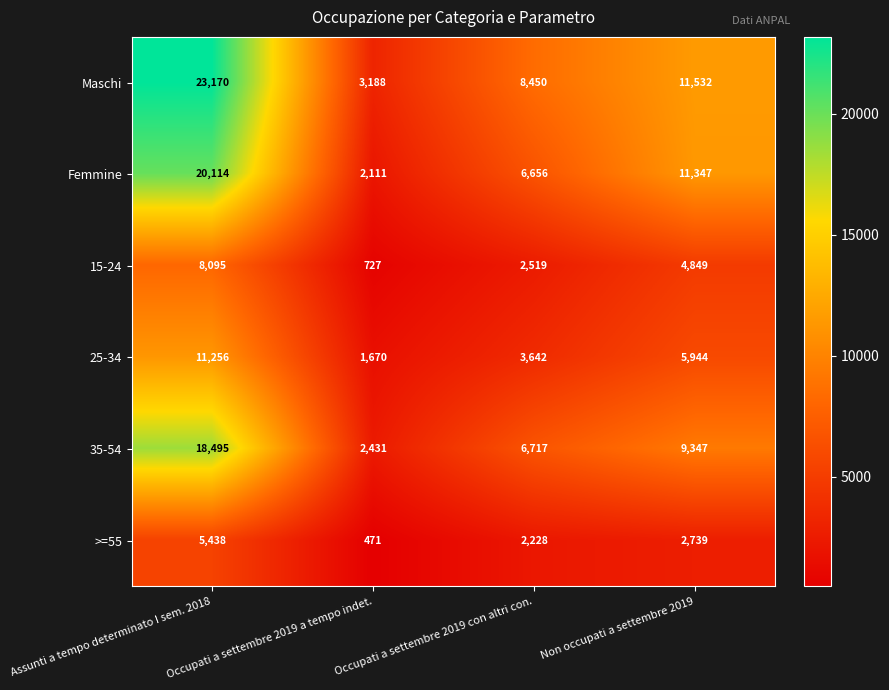

What is the maximum value shown in the chart?

23170